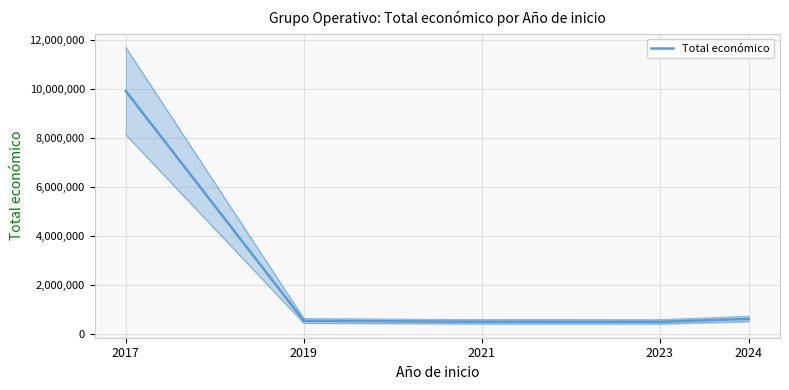

Does the chart display data point markers on the line(s)?

No